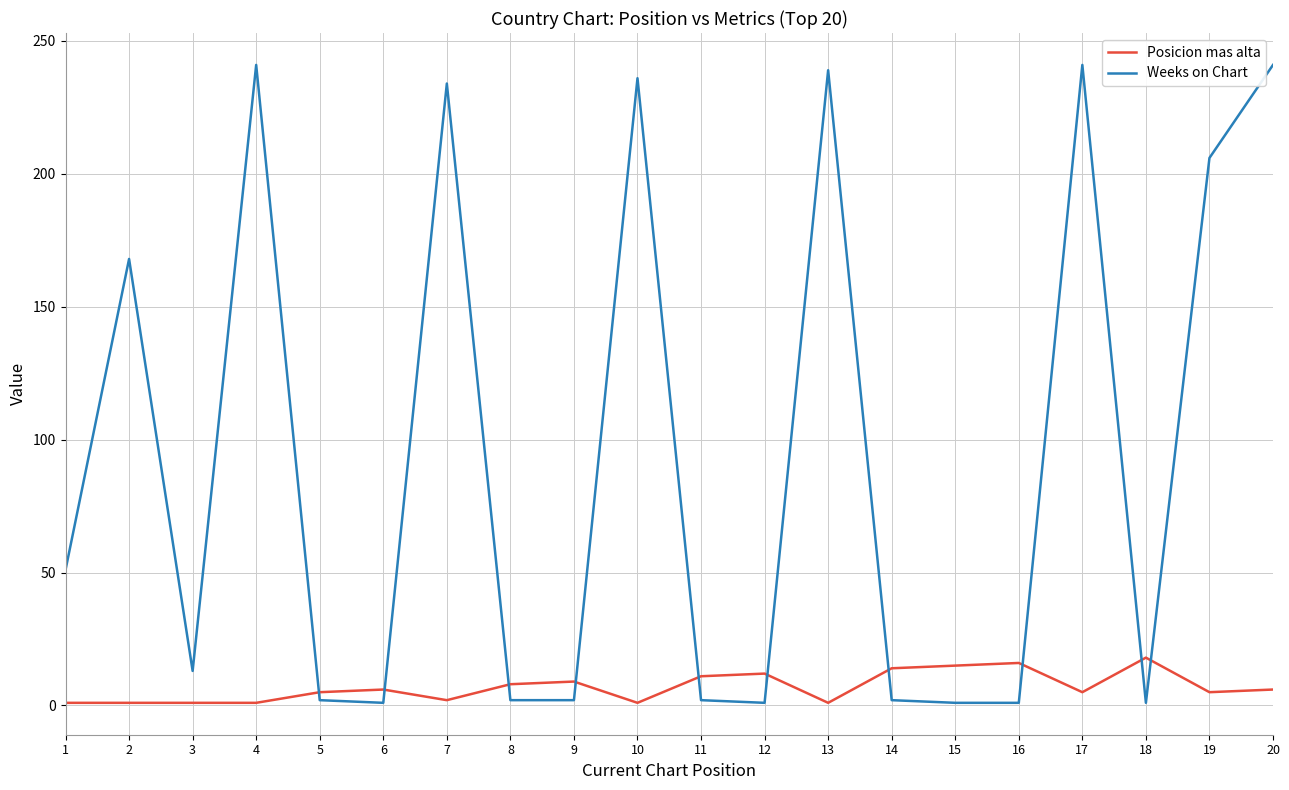

Where do Weeks on Chart and Posicion mas alta first cross each other?

4 and 5